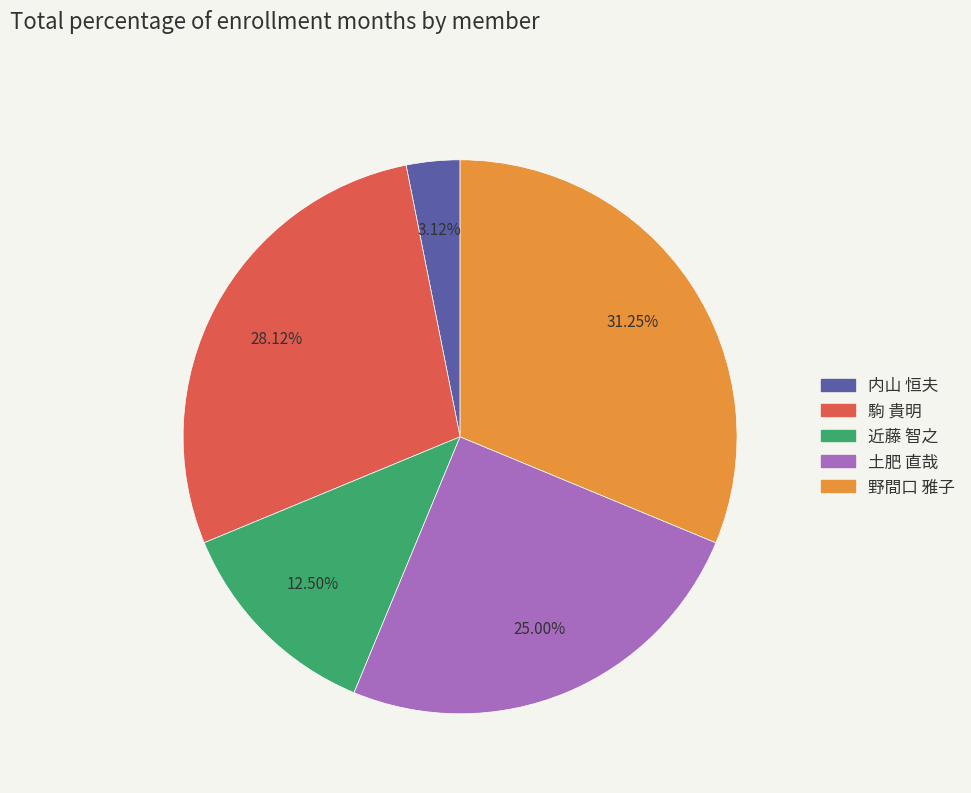

Is it true that 駒 貴明 is 19% of the pie?

False